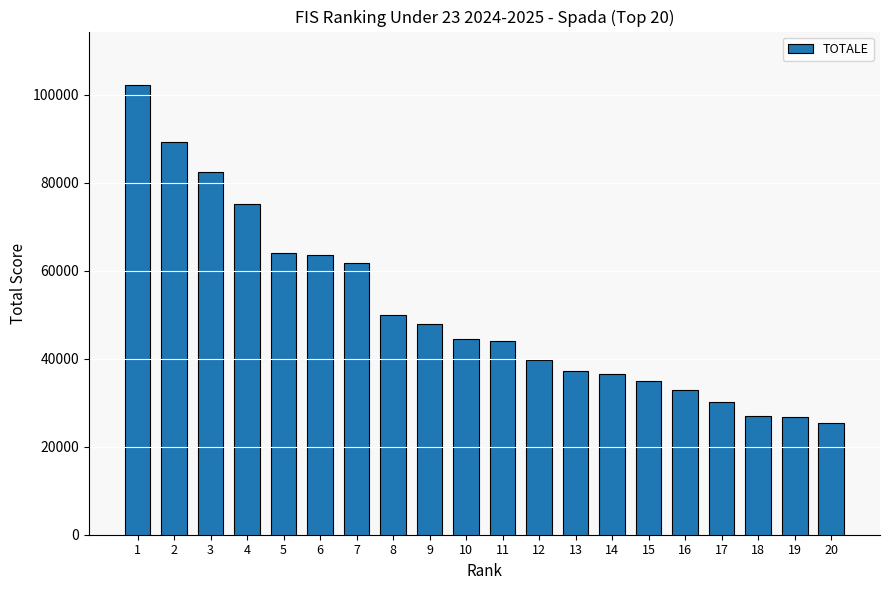

What is the ratio of the value at 6 to the value at 14?

1.7